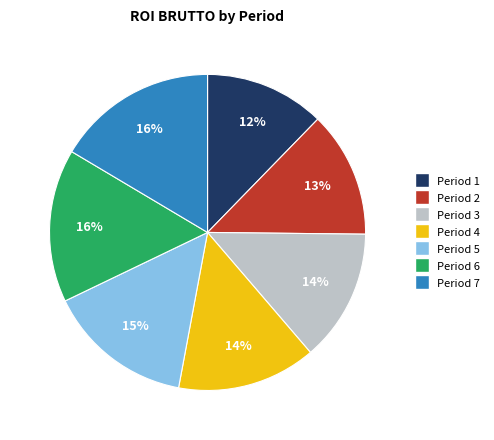

To the nearest percent, what is the average slice percentage?

14%